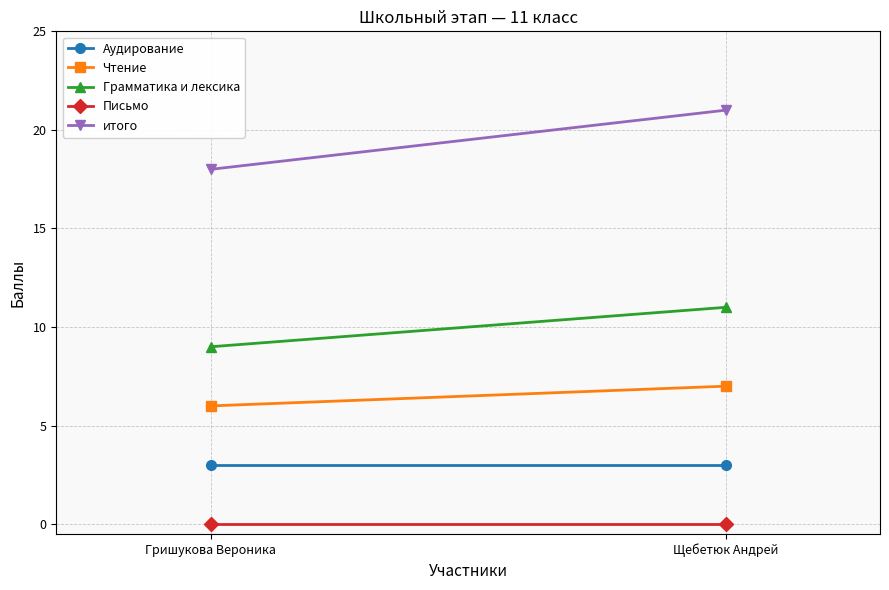

True or false: Грамматика и лексика has a value of 4 at Щебетюк Андрей.

False